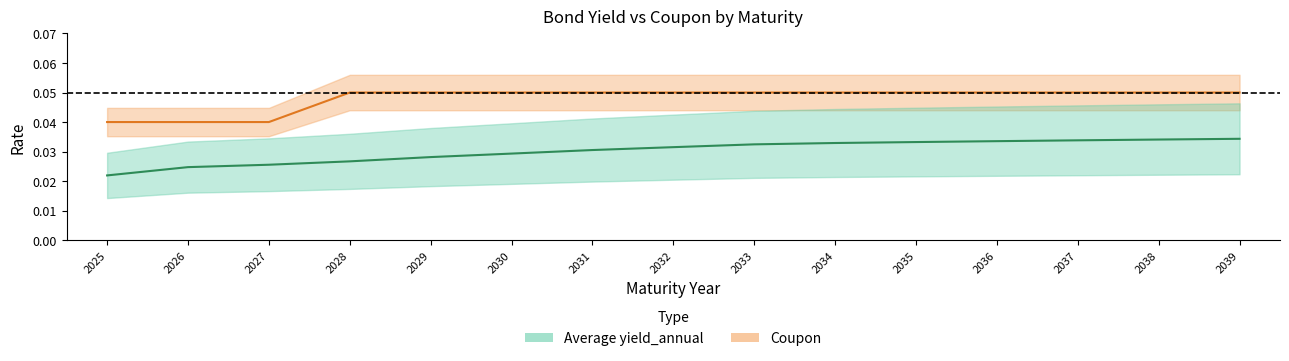

What are all the series names shown in the legend?

Coupon, Average yield_annual